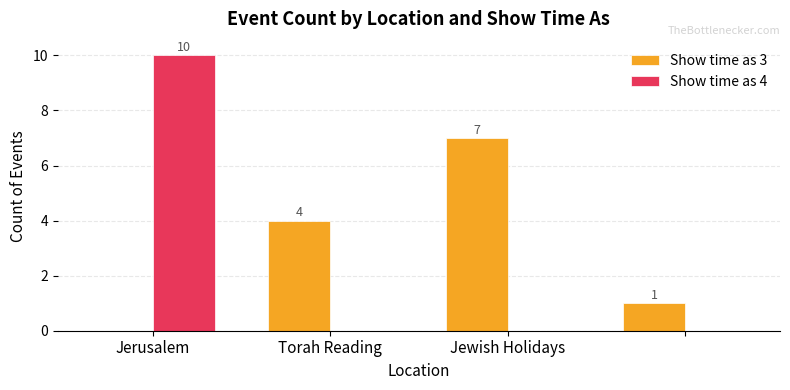

What is the sum of all Show time as 4 values?

10